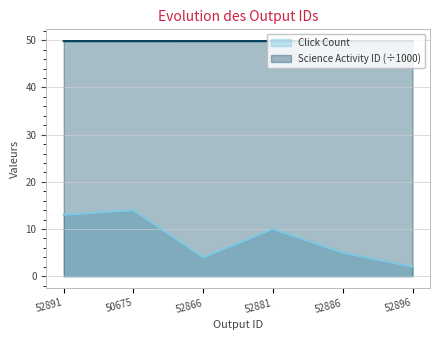

Which series has the largest range (max minus min)?

Click Count